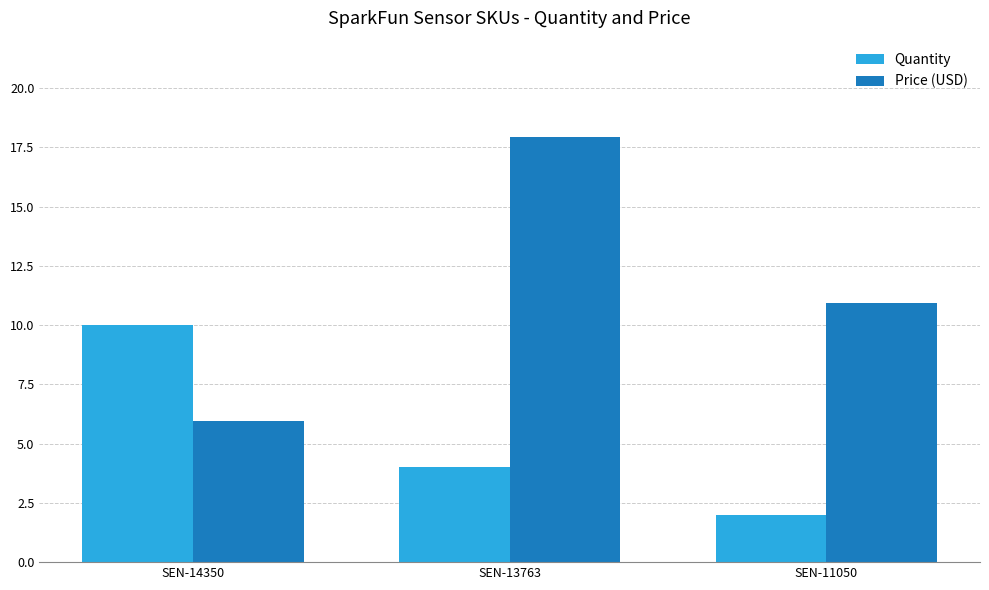

Where is Quantity nearest to the value 6?

SEN-13763